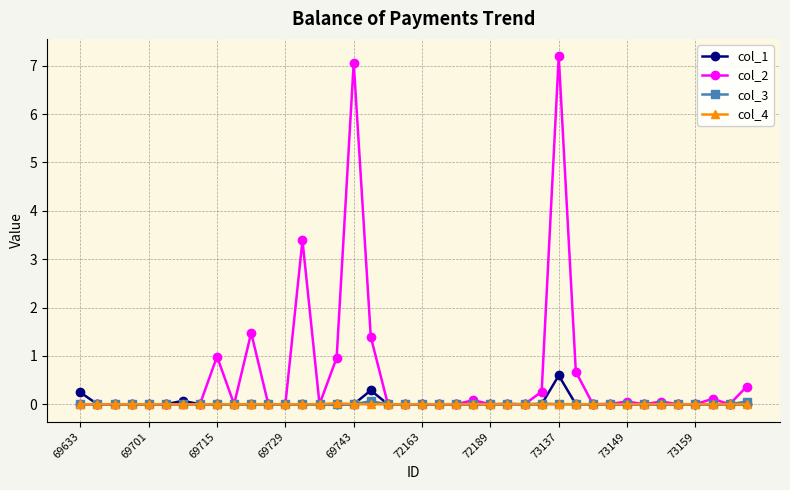

Which series has the largest total across all categories?

col_2